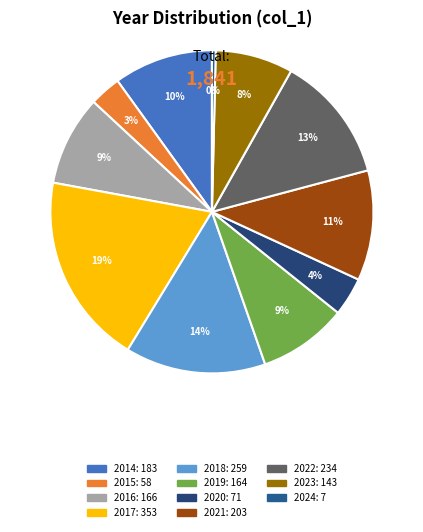

Does 2014 represent more than half of the total?

No